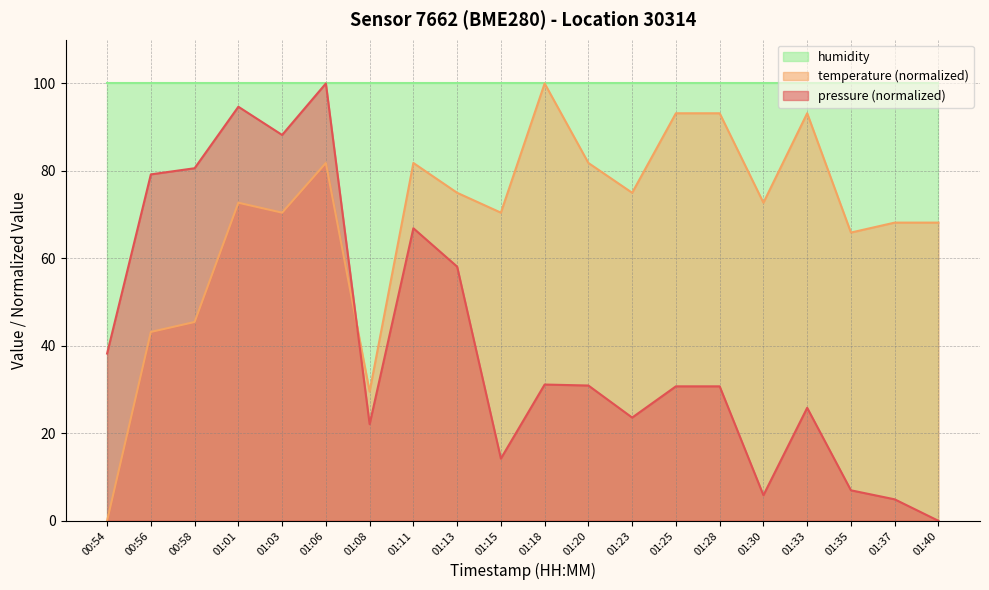

Which series has the largest range (max minus min)?

pressure